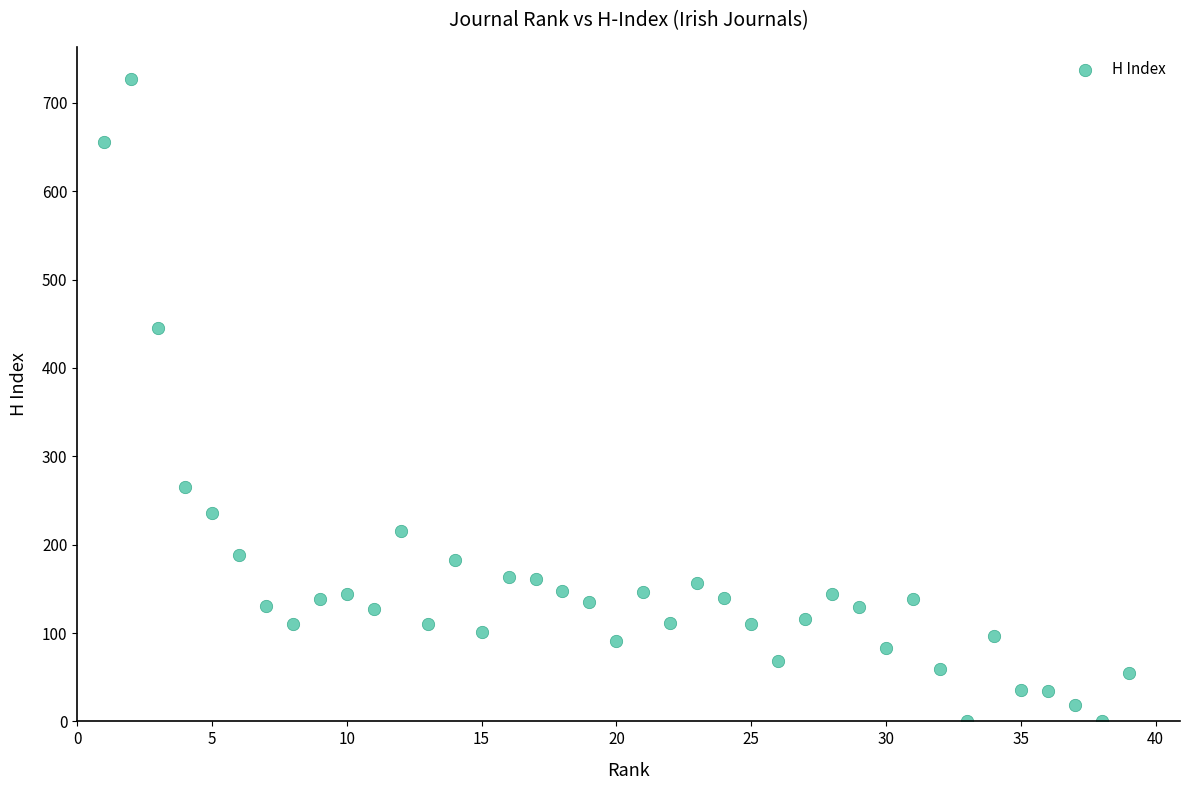

What Y value in the scatter plot is closest to 363?

445